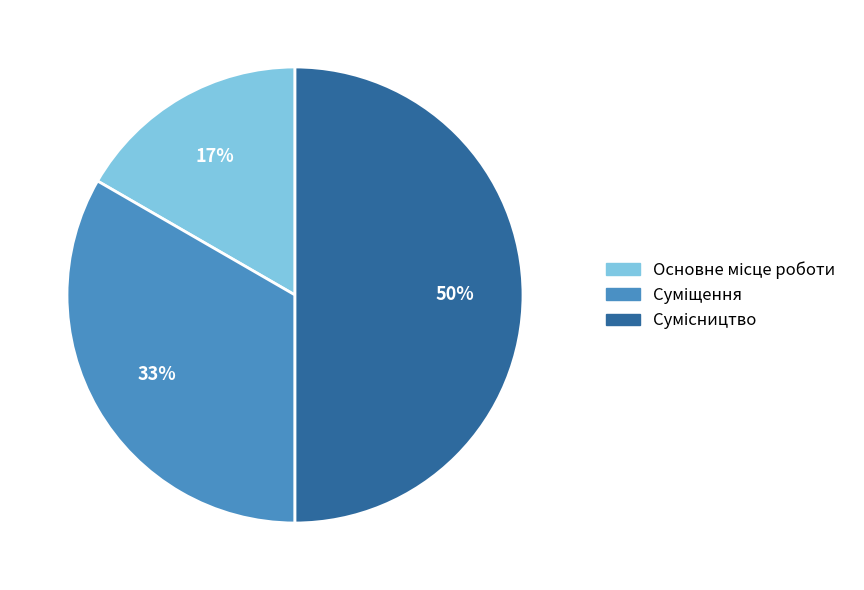

To the nearest percent, what is the average slice percentage?

33%